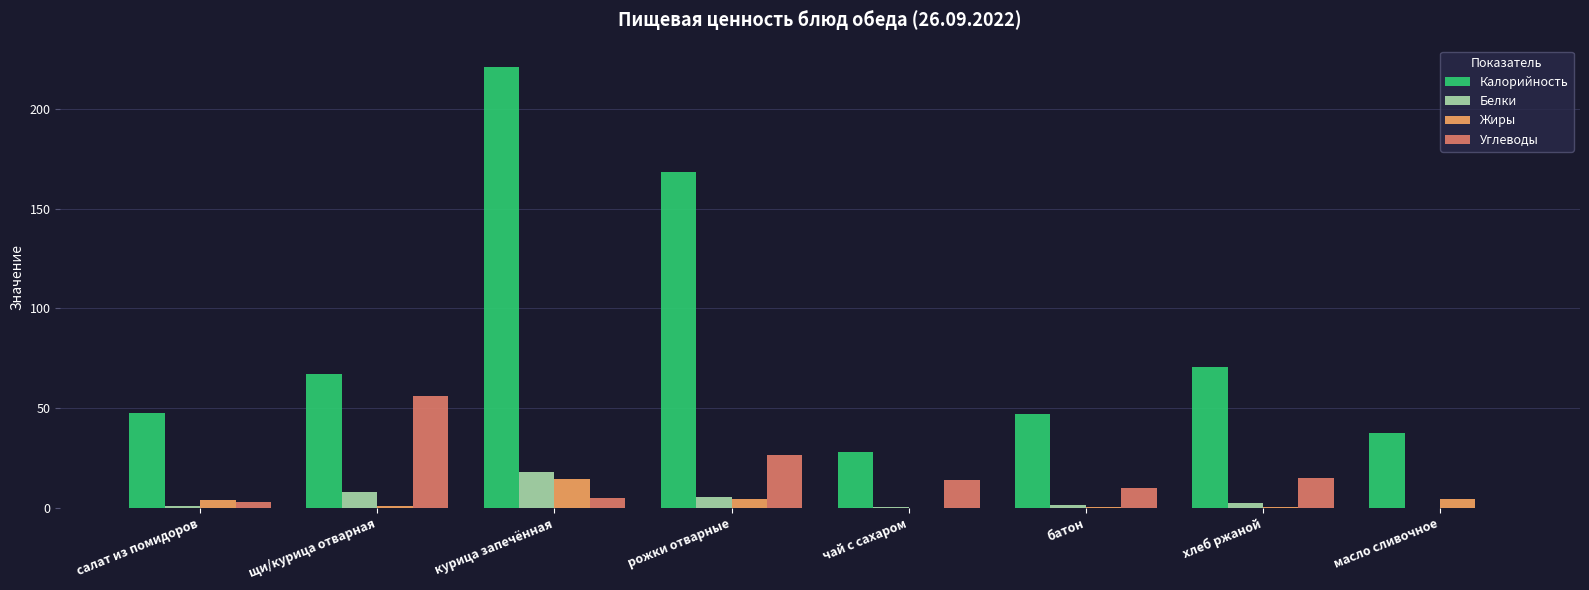

What is the total value across all series at курица запечённая?

257.9